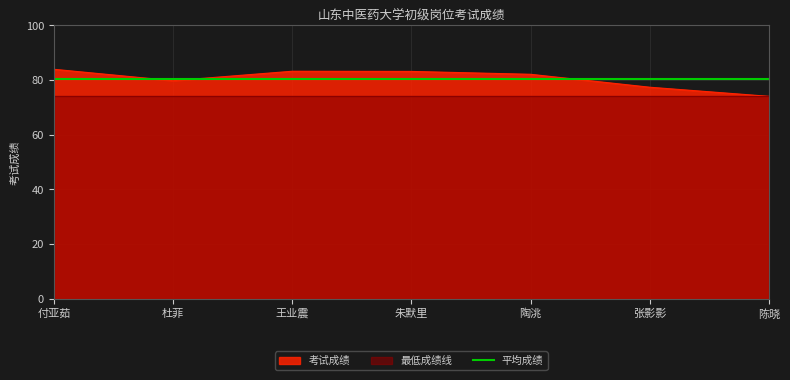

How many points are lower than both their immediate neighbors (excluding endpoints)?

1